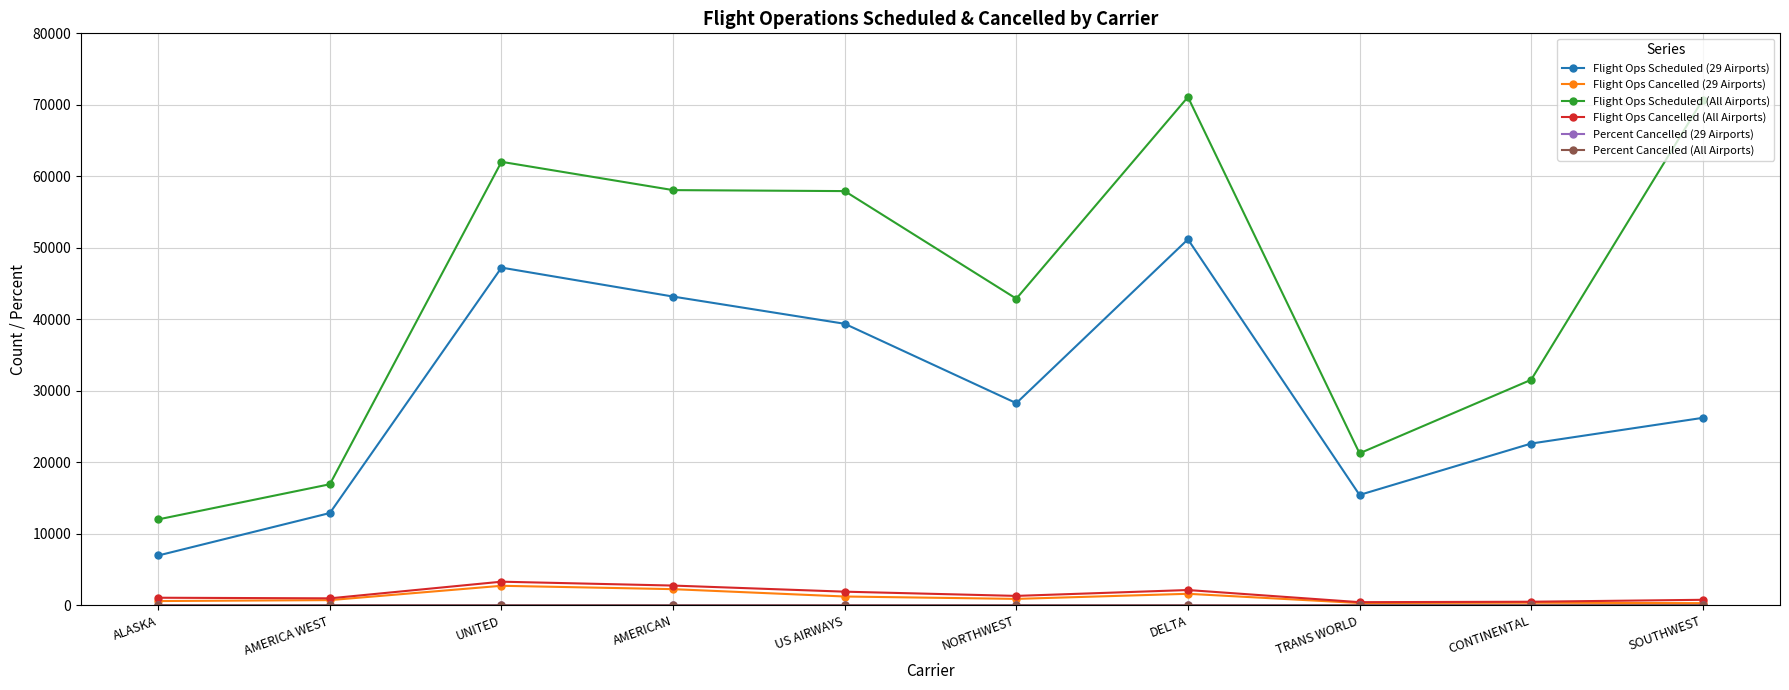

True or false: Flight Ops Cancelled (All Airports) has a value of 3305.0 at UNITED.

True